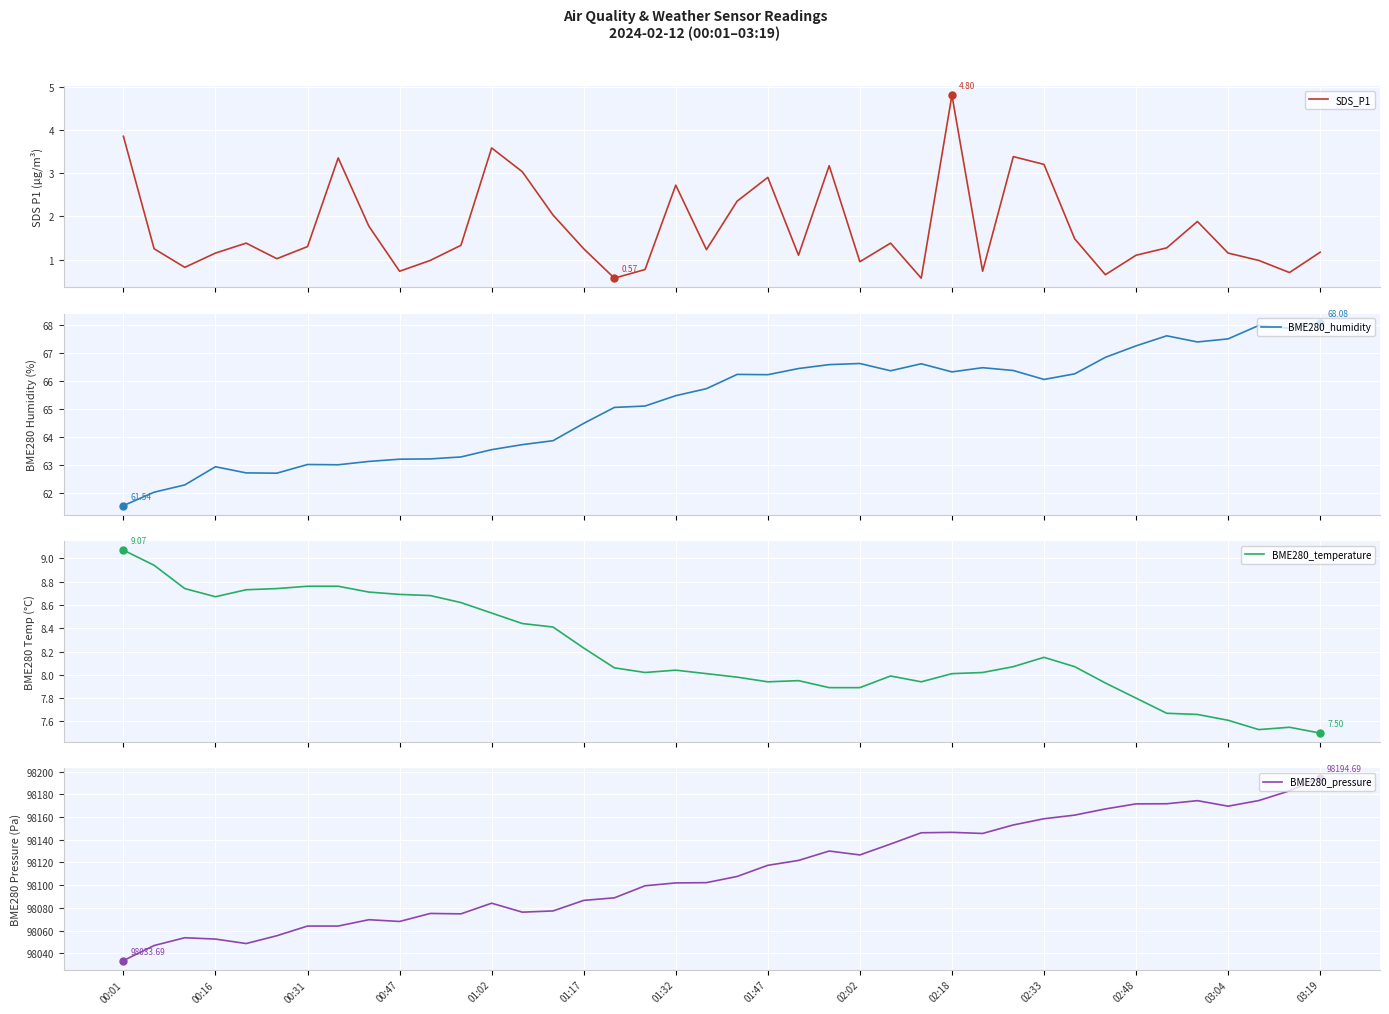

Count the number of categories in the chart.

40